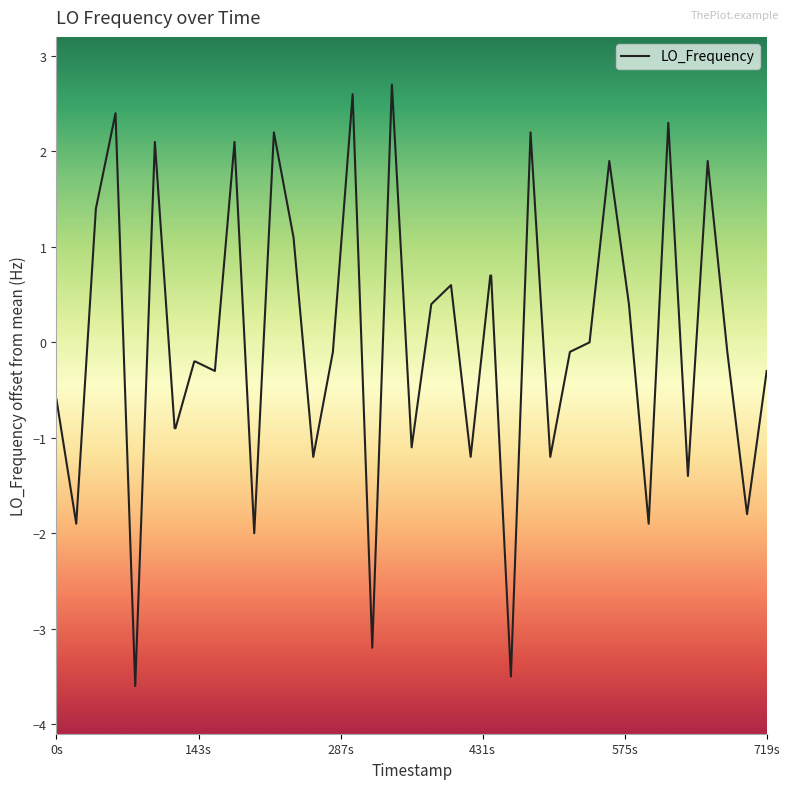

What is the difference between the maximum and minimum values?

6.3